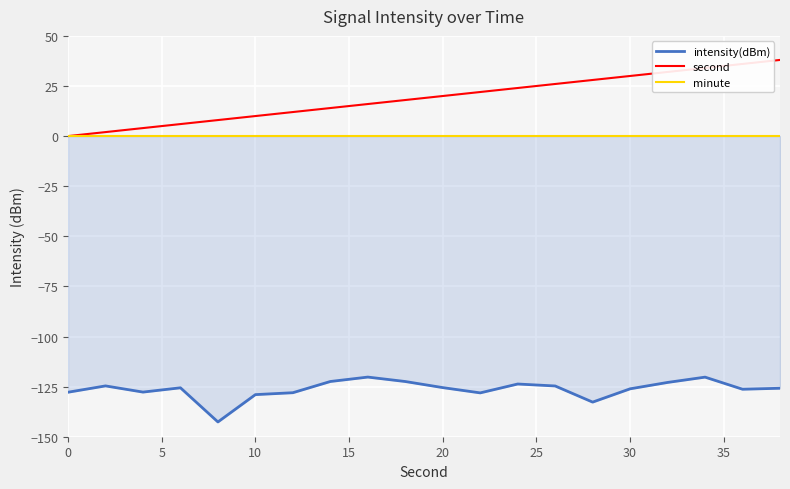

True or false: intensity(dBm) and minute cross at least once.

False